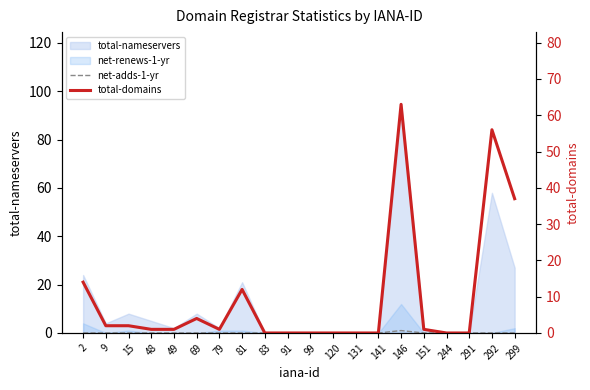

What is the value of the total-domains point at the 1st from the left?

14